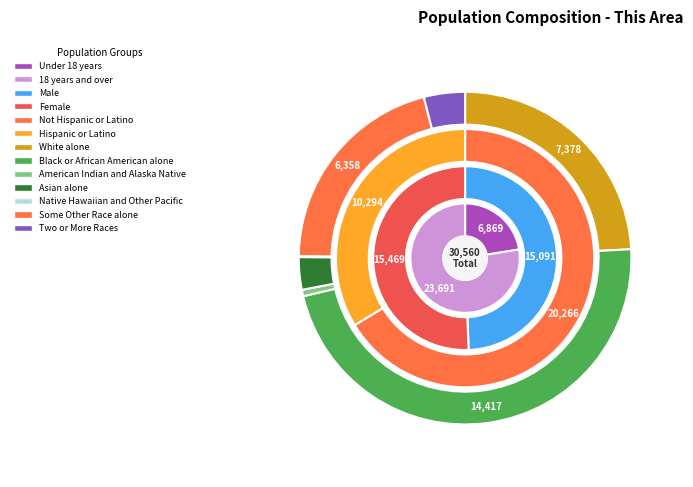

To the nearest percent, what portion does Some Other Race alone represent?

21%